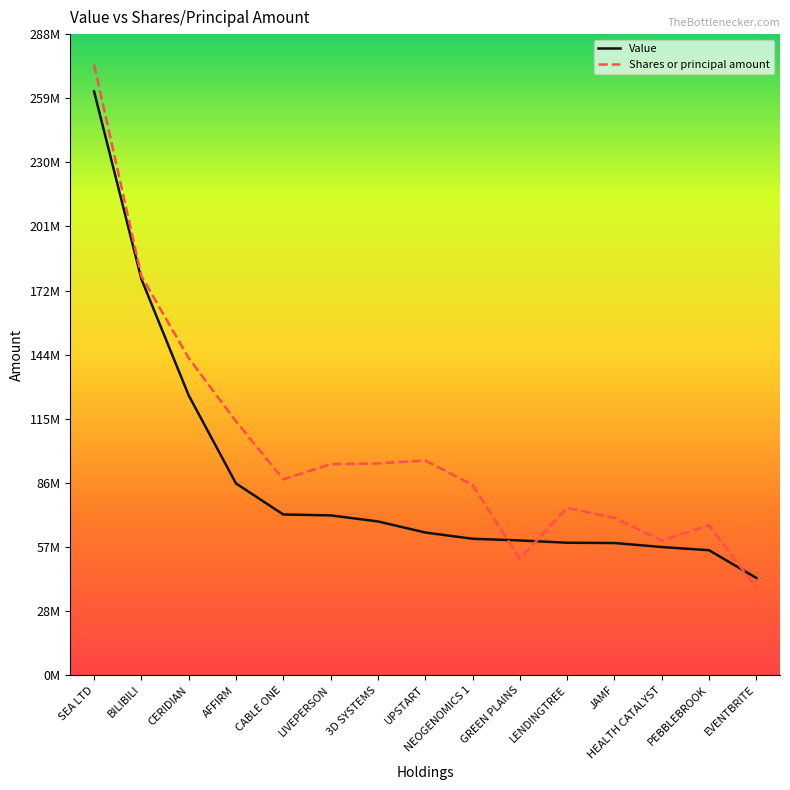

What are all the series names shown in the legend?

Value, Shares or principal amount